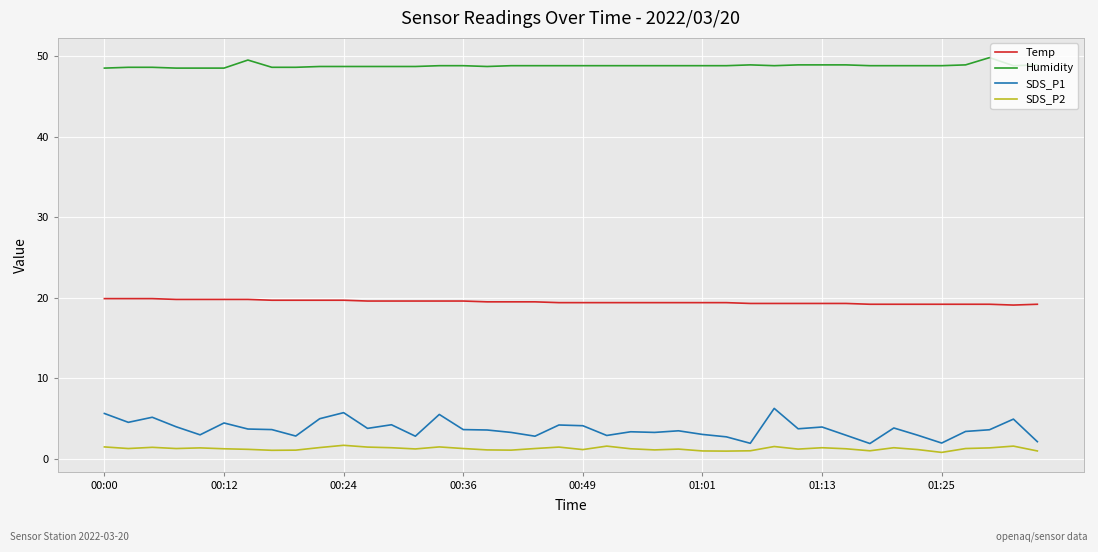

What is the maximum value shown in the chart?

49.8